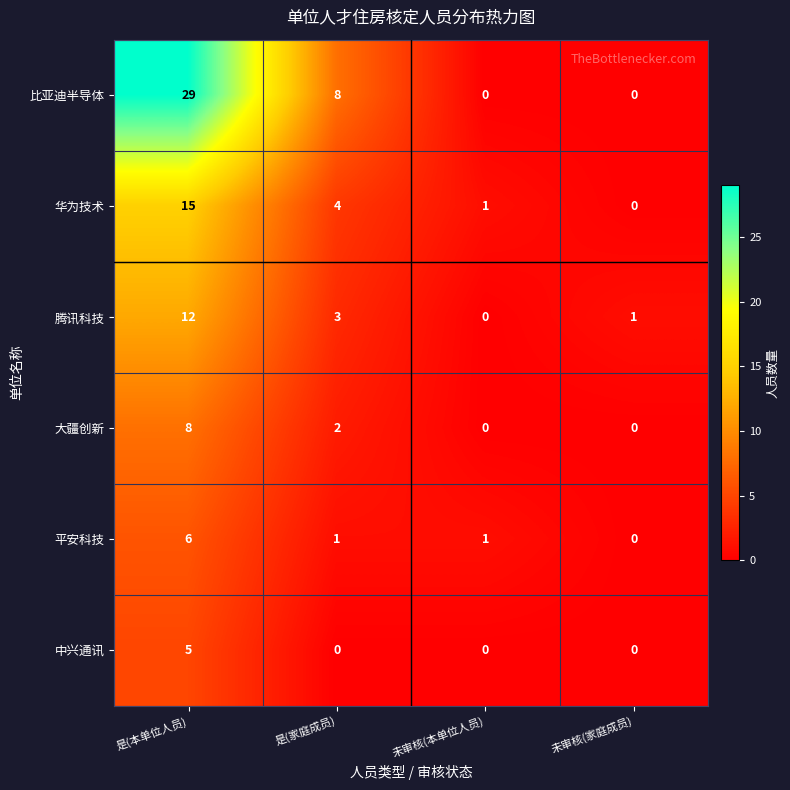

How many distinct data groups are displayed?

6